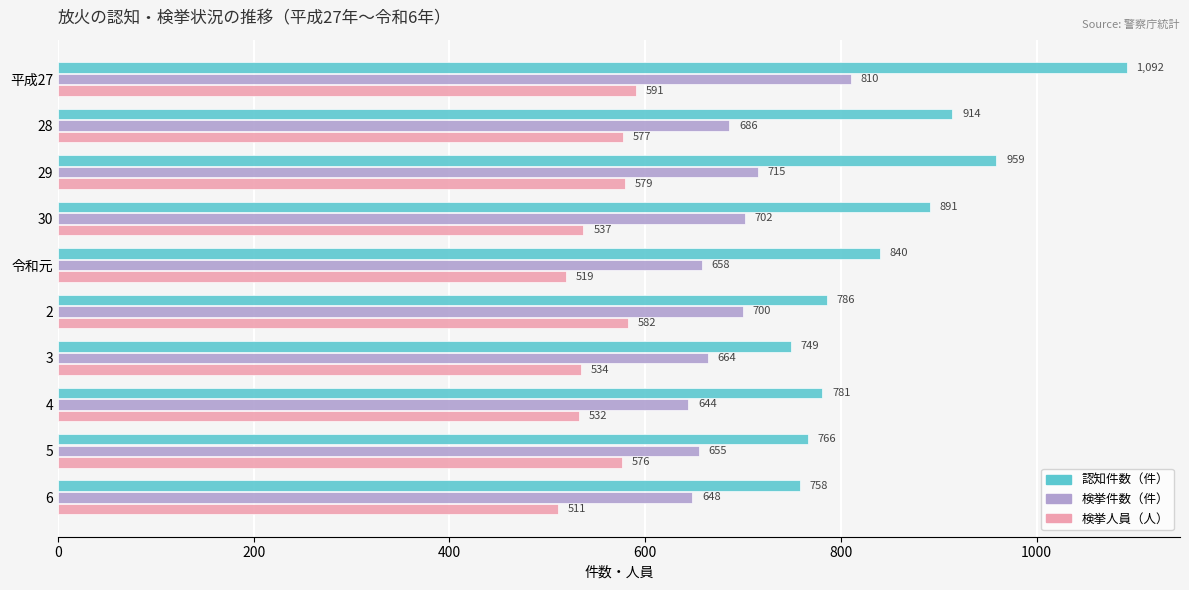

What is the minimum value shown in the chart?

511